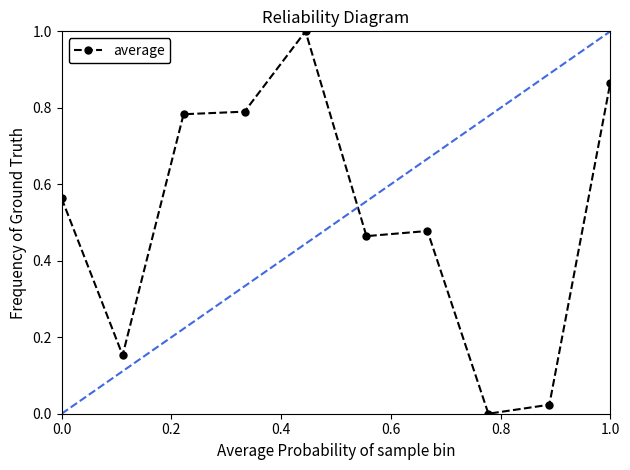

What is the difference between the maximum and minimum values?

1.0